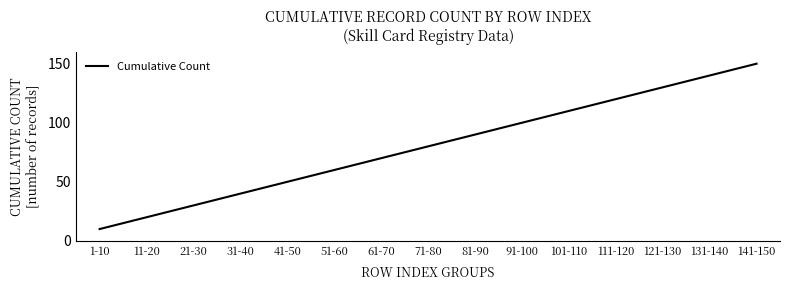

True or false: the data has more than 2 interior local peaks.

False